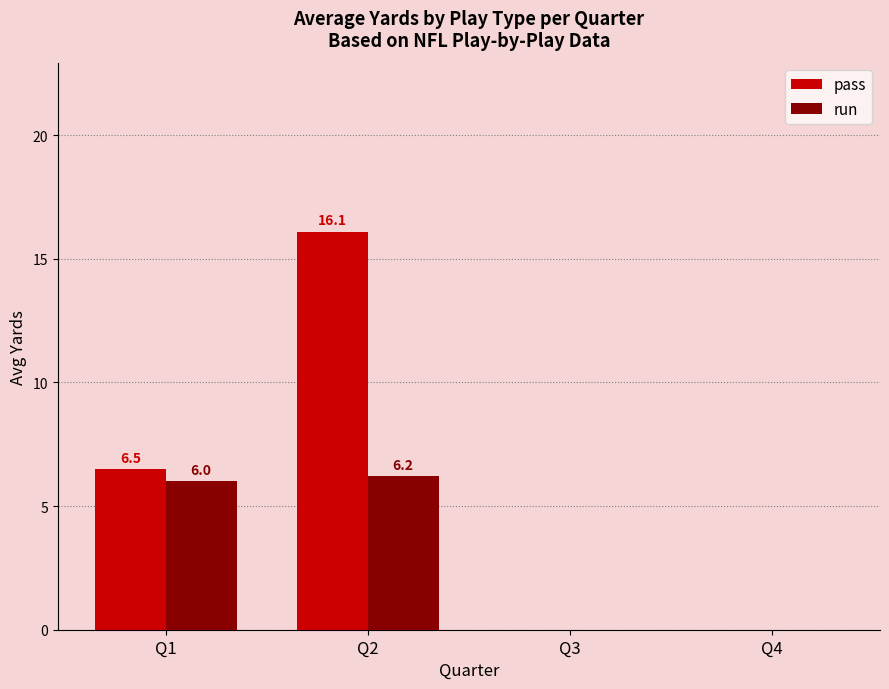

At which label does run reach its peak?

Q2